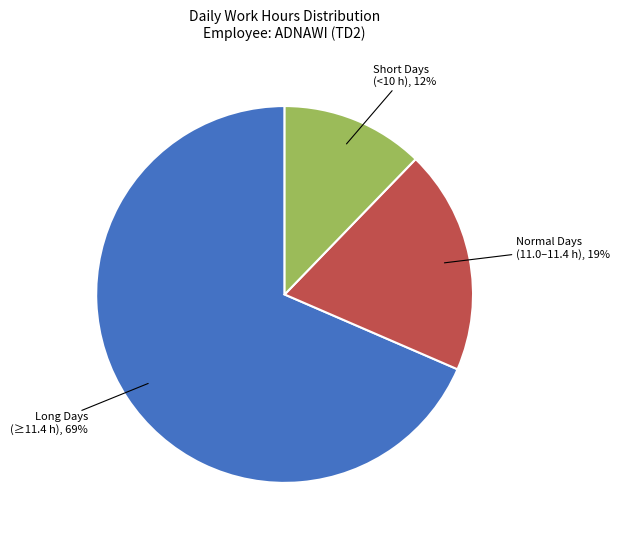

How many slices are in this pie chart?

3